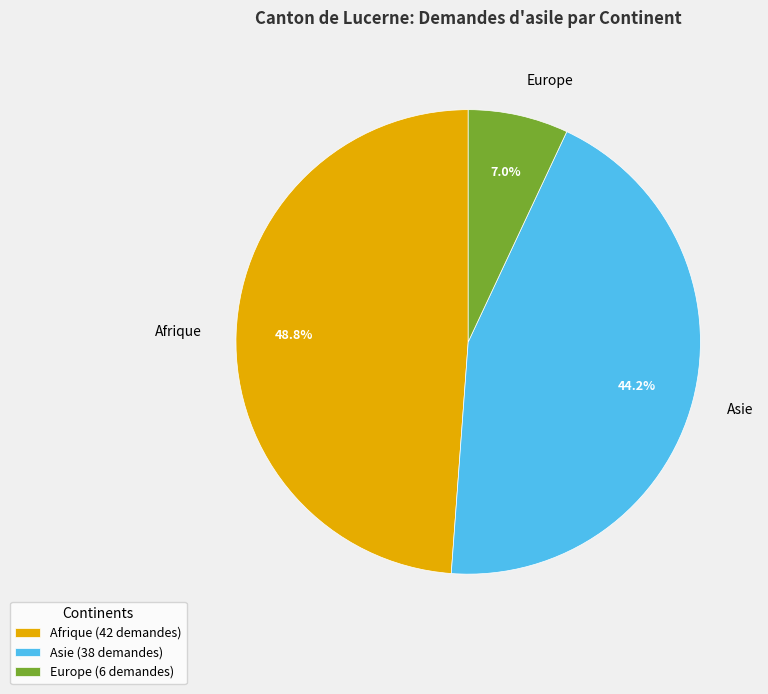

Is Afrique (42 demandes) the majority of the pie?

No